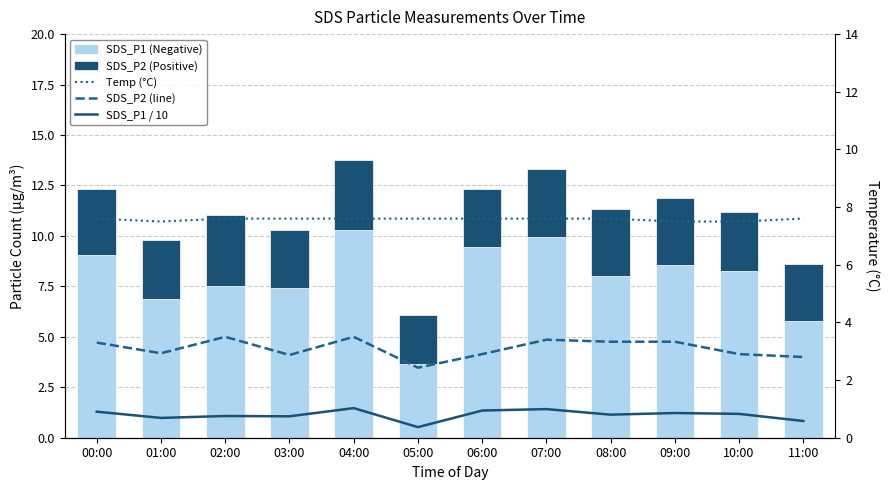

Reading right to left, list all the values displayed in this chart.

SDS_P1 (Negative): 11:00=5.8	10:00=8.3	09:00=8.6	08:00=8.0	07:00=9.9	06:00=9.4	05:00=3.7	04:00=10.3	03:00=7.4	02:00=7.5	01:00=6.9	00:00=9.0
SDS_P2 (Positive): 11:00=2.8	10:00=2.9	09:00=3.3	08:00=3.3	07:00=3.4	06:00=2.9	05:00=2.4	04:00=3.5	03:00=2.9	02:00=3.5	01:00=2.9	00:00=3.3
Temp (°C): 11:00=7.6	10:00=7.5	09:00=7.5	08:00=7.6	07:00=7.6	06:00=7.6	05:00=7.6	04:00=7.6	03:00=7.6	02:00=7.6	01:00=7.5	00:00=7.6
SDS_P2 (line): 11:00=2.8	10:00=2.9	09:00=3.3	08:00=3.3	07:00=3.4	06:00=2.9	05:00=2.4	04:00=3.5	03:00=2.9	02:00=3.5	01:00=2.9	00:00=3.3
SDS_P1 / 10: 11:00=0.6	10:00=0.8	09:00=0.9	08:00=0.8	07:00=1.0	06:00=0.9	05:00=0.4	04:00=1.0	03:00=0.7	02:00=0.8	01:00=0.7	00:00=0.9